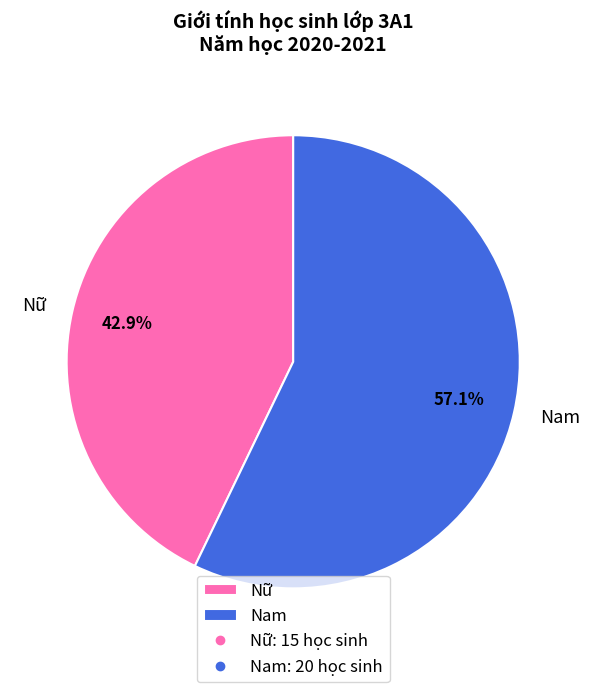

Between Nữ and Nam, which is larger?

Nam